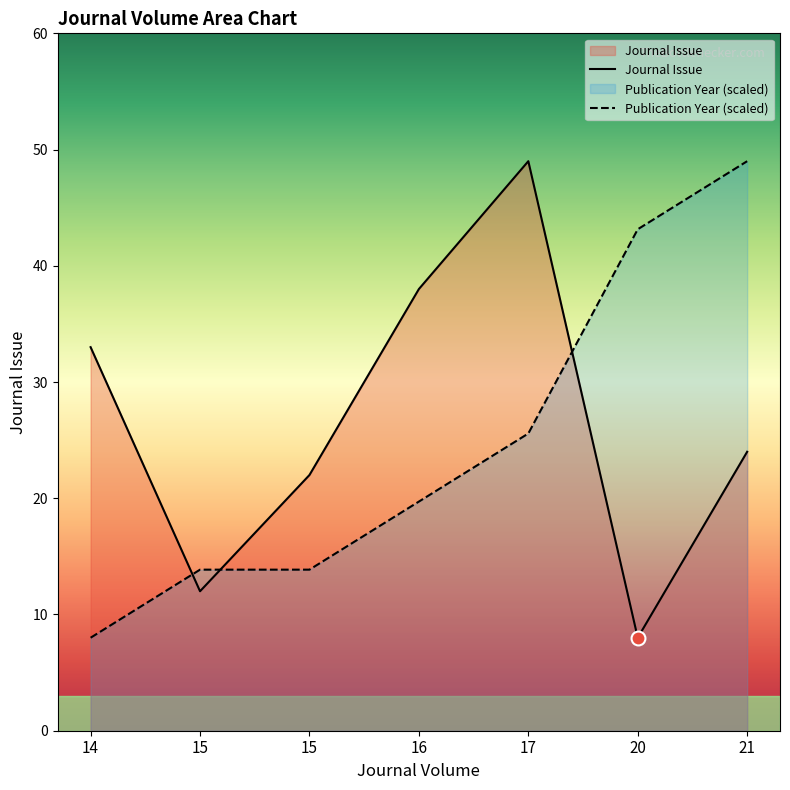

Which series ends up on top after the final intersection of Publication Year and Journal Issue?

Publication Year